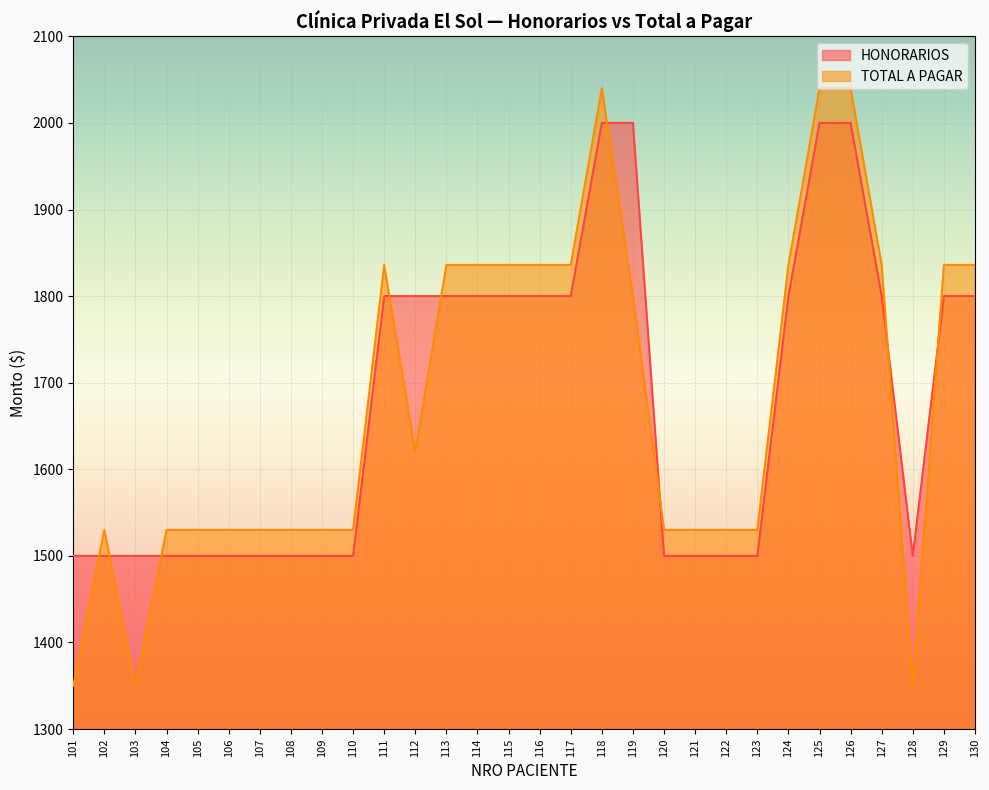

At which label does TOTAL A PAGAR first exceed 1620?

111